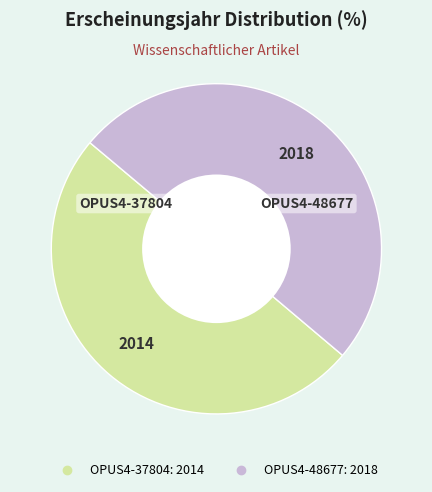

Is it true that OPUS4-37804 is 50% of the pie?

True